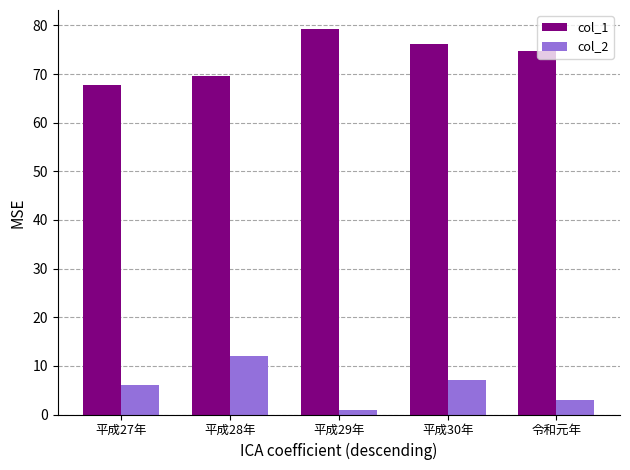

Reading right to left, list all the values displayed in this chart.

col_1: 74.7	76.1	79.2	69.6	67.7
col_2: 3.0	7.0	1.0	12.0	6.0